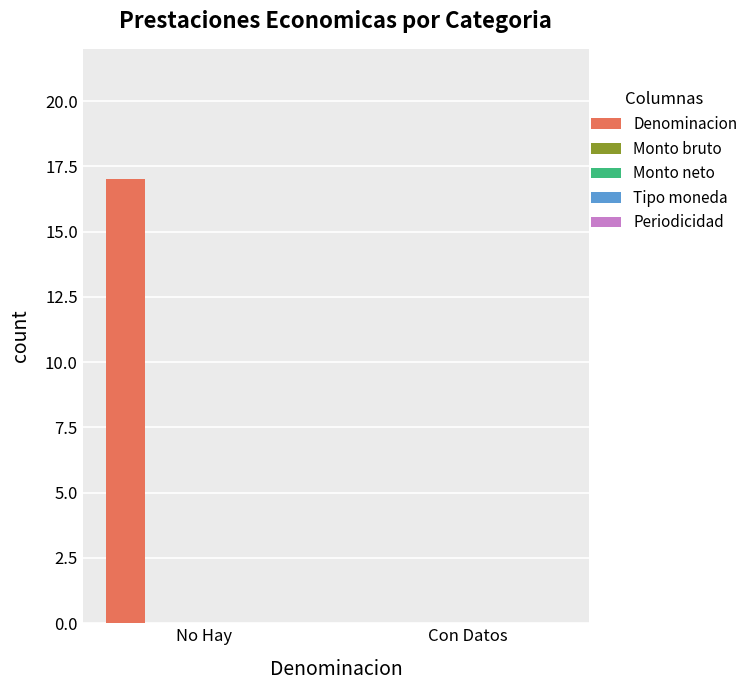

What is the maximum value shown in the chart?

17